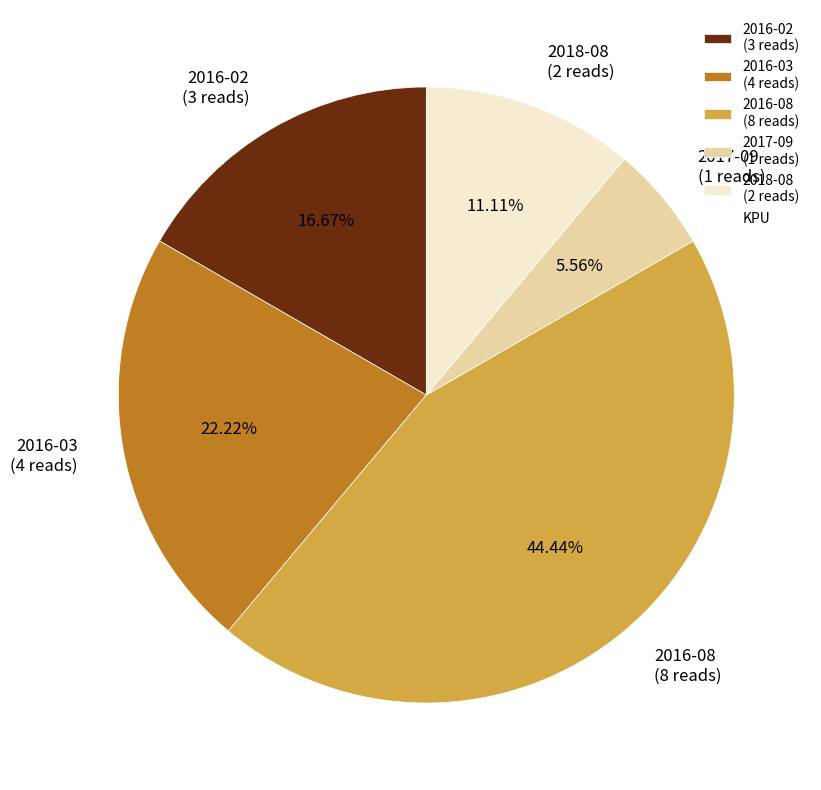

Rank the categories by value from lowest to highest.

2017-09, 2018-08, 2016-02, 2016-03, 2016-08